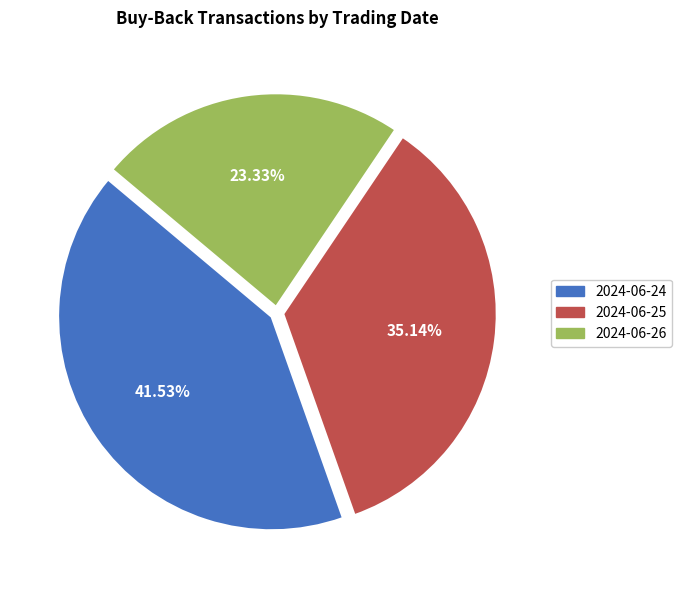

How many segments does this pie chart have?

3